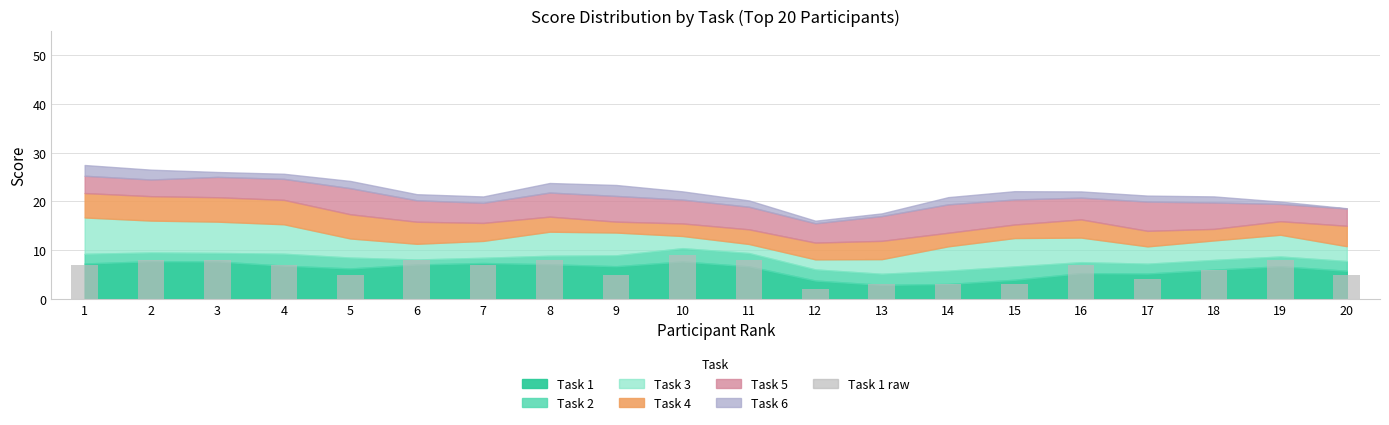

What is the minimum value shown in the chart?

2